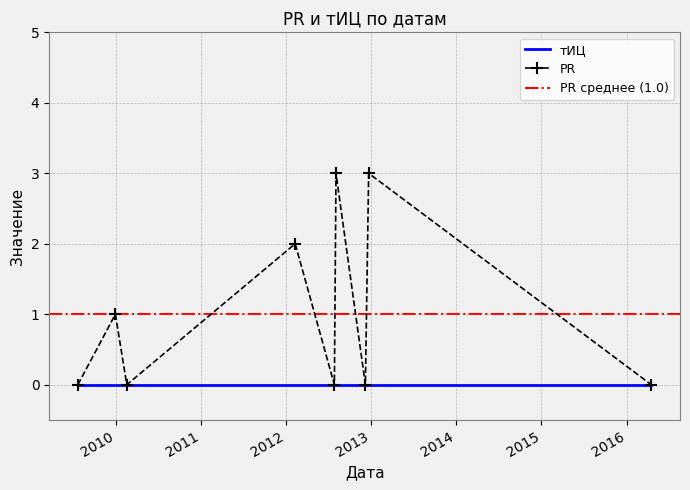

Rank the categories by value from lowest to highest.

2009-07-23, 2010-02-18, 2012-07-27, 2012-12-07, 2016-04-16, 2009-12-31, 2012-02-10, 2012-08-03, 2012-12-21